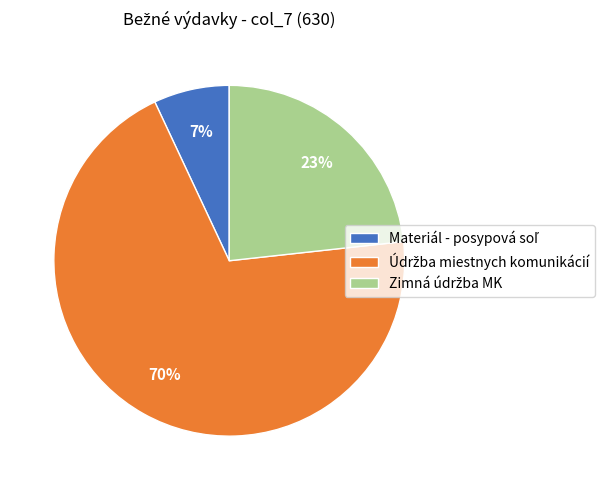

Is there any slice that represents more than half of the pie?

Yes